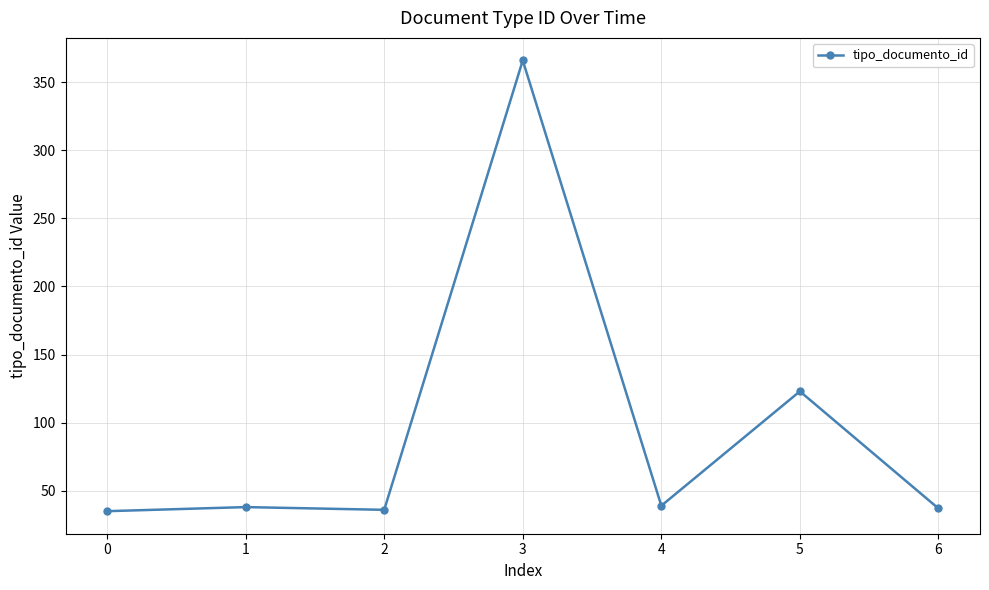

What is the difference between the values at 3 and 4?

327